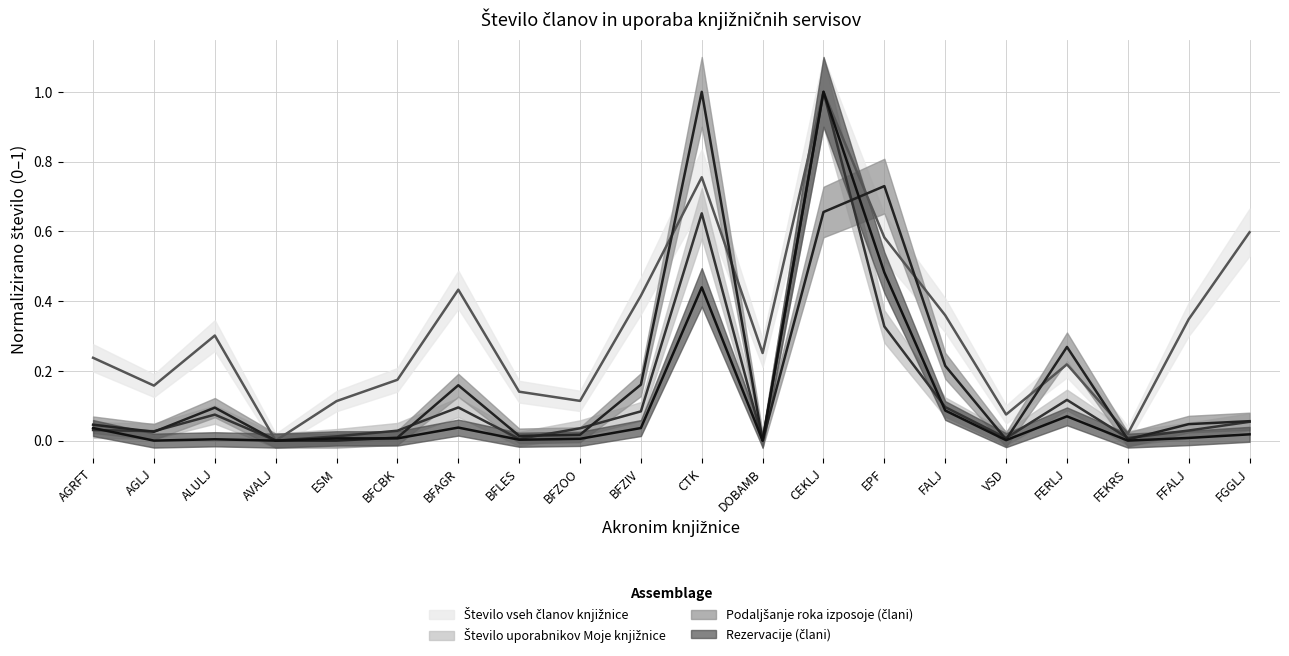

At which category is the sum across all series the highest?

CEKLJ